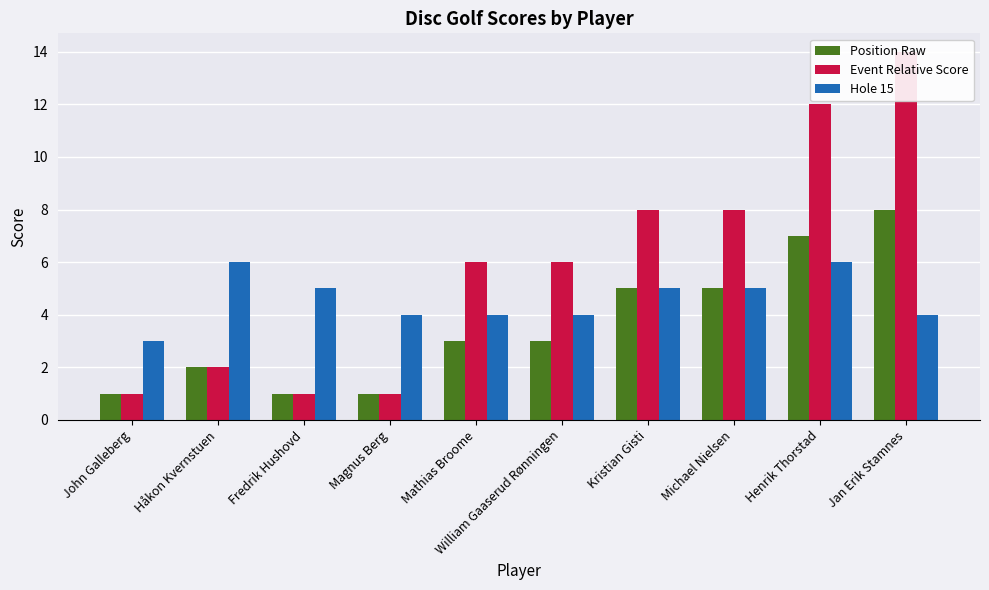

What are all the series names shown in the legend?

Position Raw, Event Relative Score, Hole 15